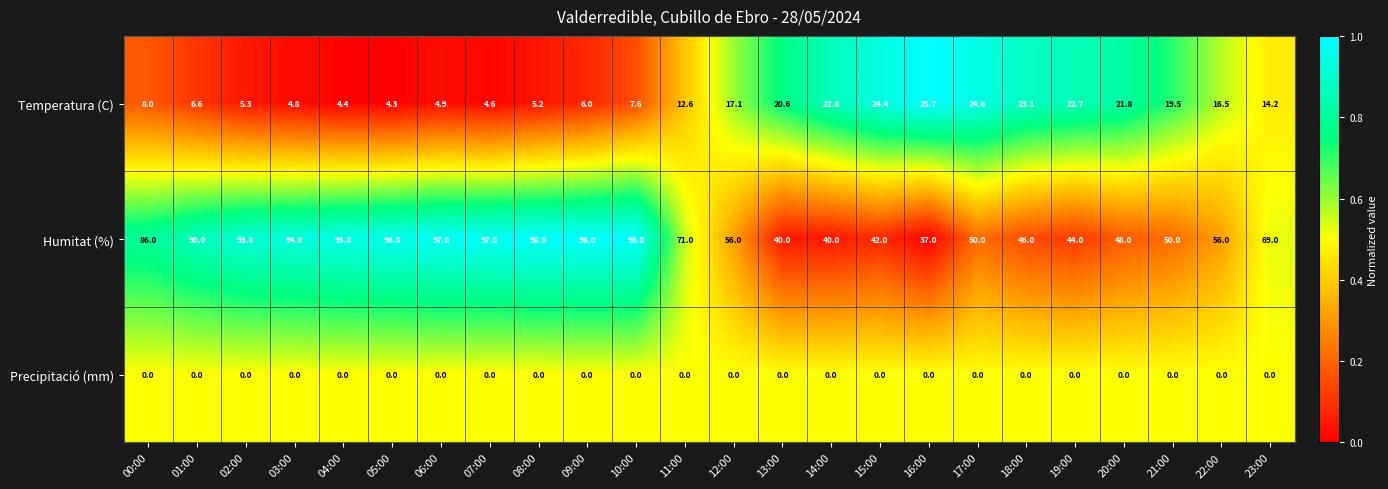

The value of Temperatura (C) at 16:00 is 41.7. True or false?

False